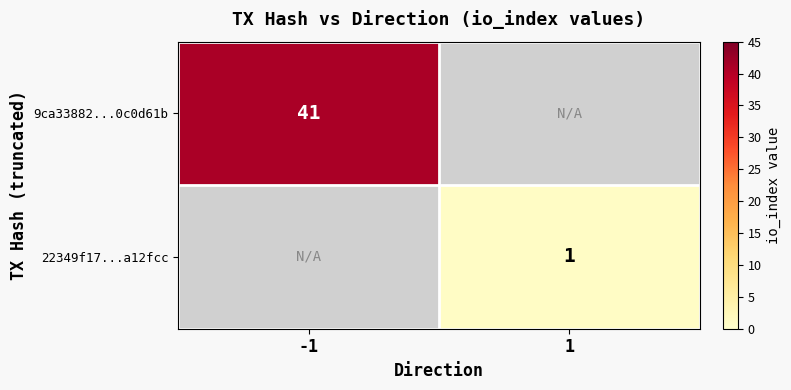

What is the smallest value displayed?

1.0